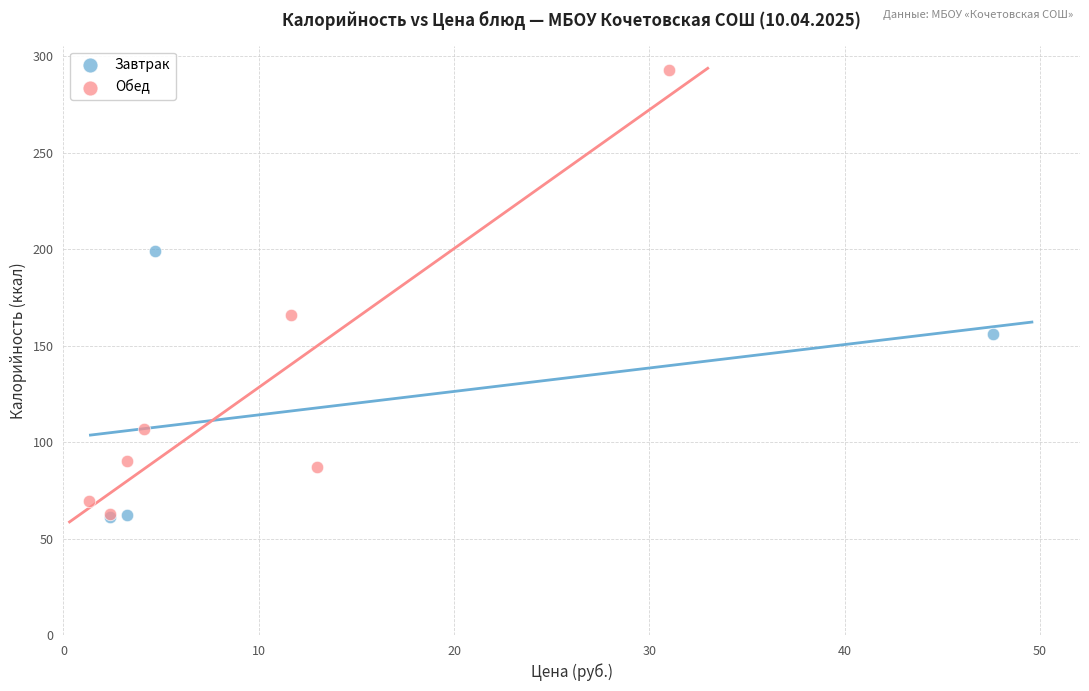

Which series reaches the maximum Y coordinate?

Обед